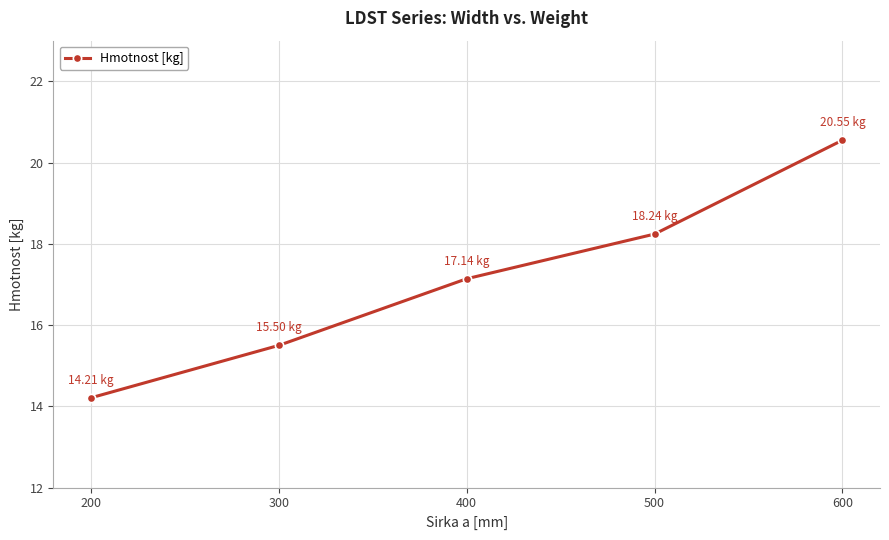

Is this an area chart (filled region under the line)?

No